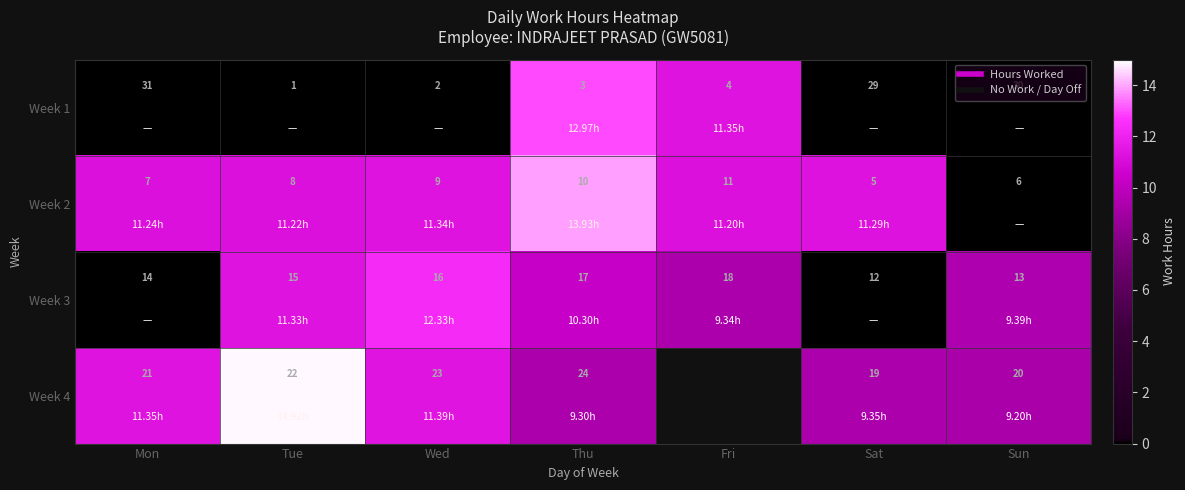

Which series changed the most between Mon and Fri?

Week 1